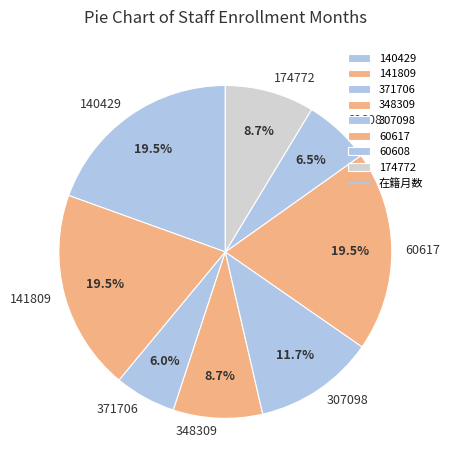

To the nearest percent, what is the average slice percentage?

12%